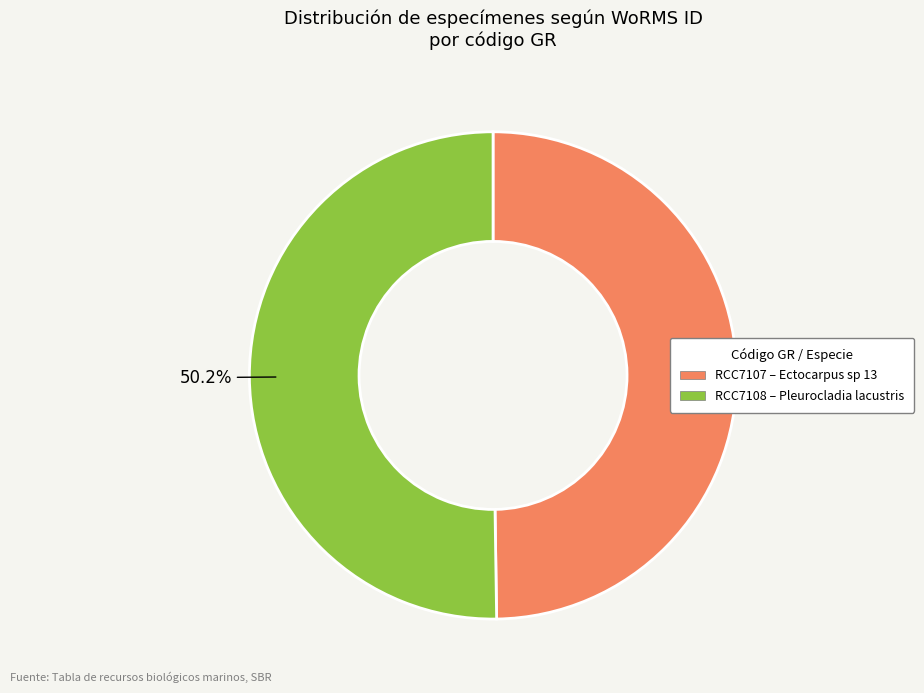

Is there any slice that represents more than half of the pie?

Yes